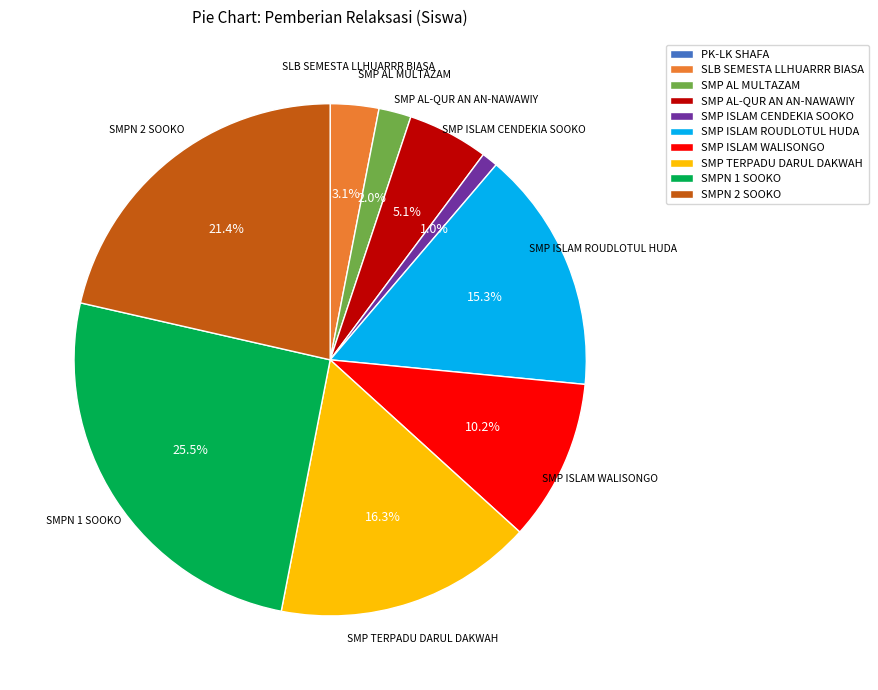

What is the largest slice in the pie chart?

SMPN 1 SOOKO